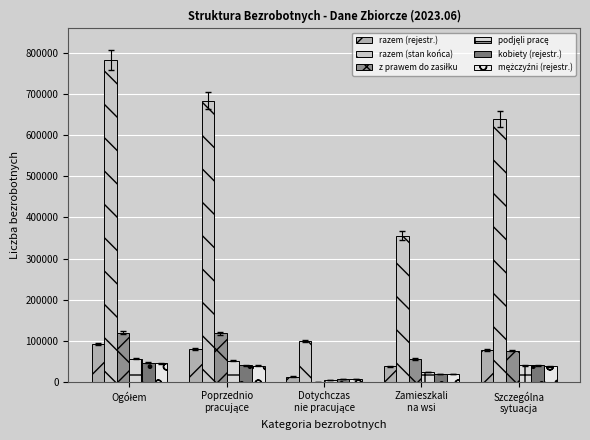

What is the total value across all series at Szczególna
sytuacja?

910653